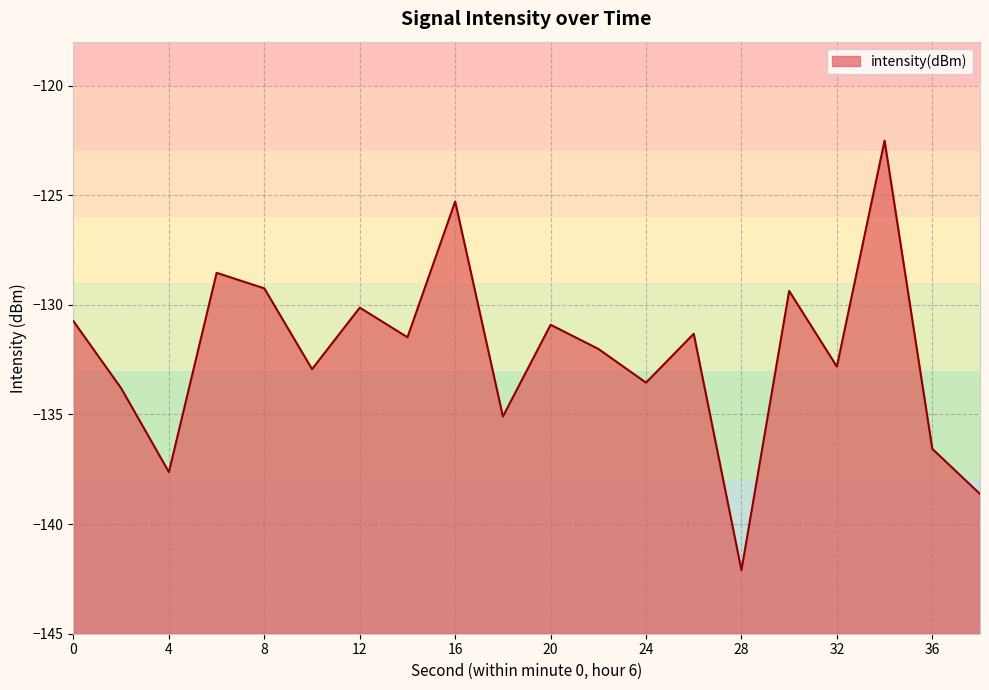

Reading left to right, list all the values displayed in this chart.

-130.8	-133.8	-137.6	-128.5	-129.3	-132.9	-130.1	-131.5	-125.3	-135.1	-130.9	-132.0	-133.5	-131.3	-142.1	-129.4	-132.8	-122.5	-136.6	-138.6